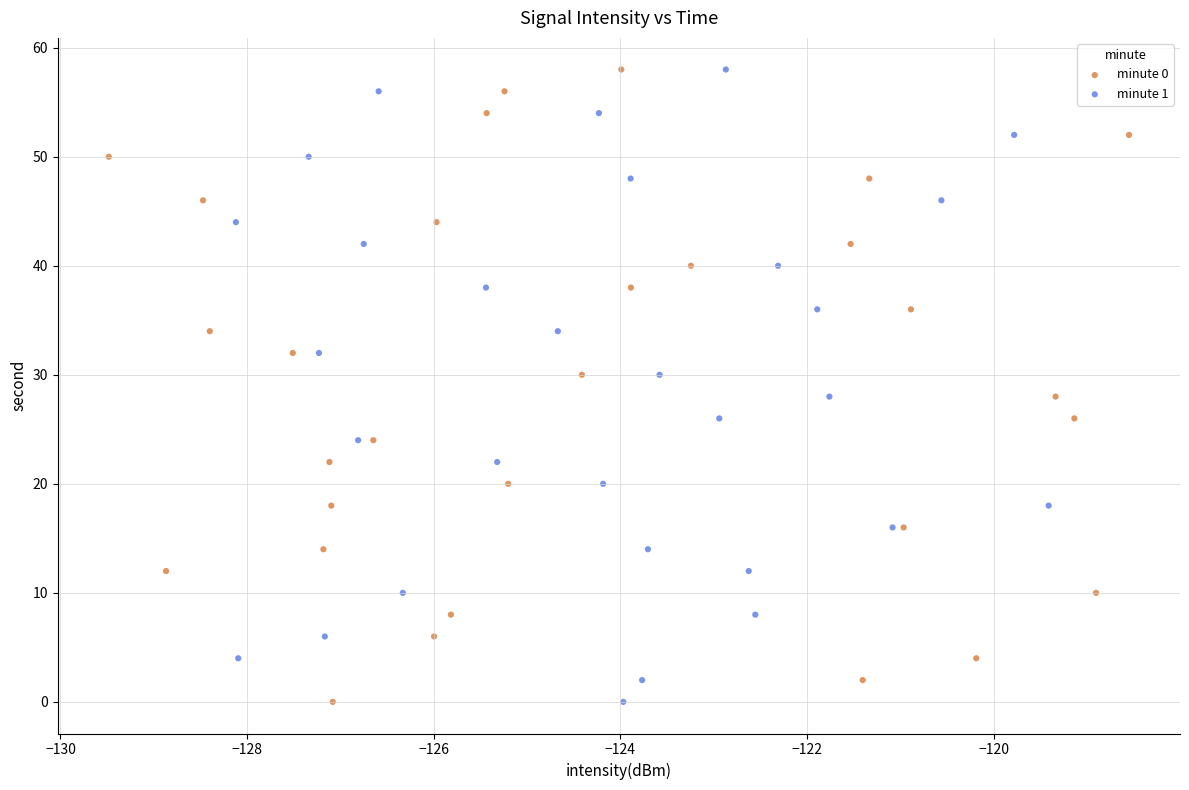

What are all the series names shown in the legend?

minute 0, minute 1